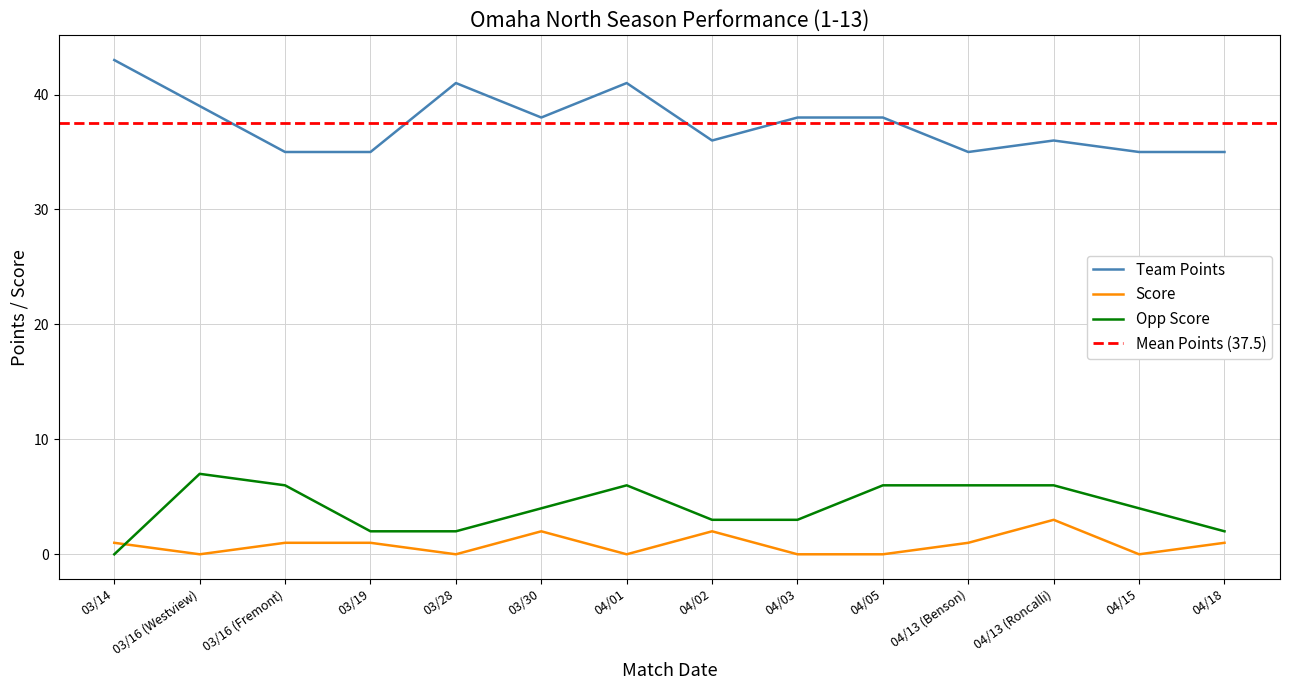

How many lines are shown in the chart?

3